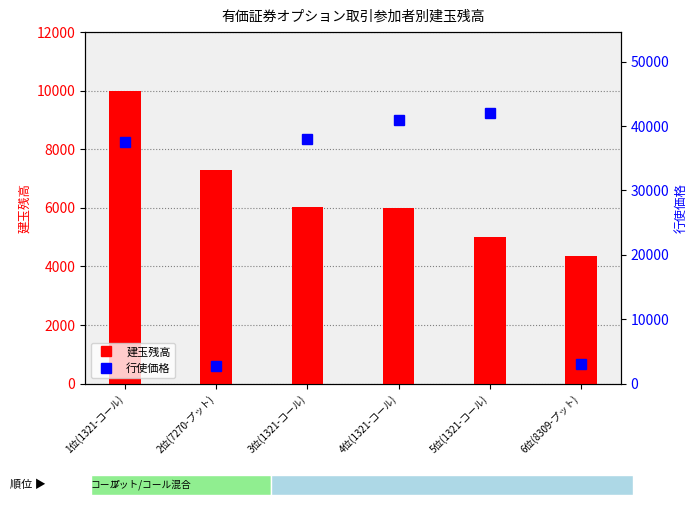

Which category has the highest value in the 行使価格 series?

5位(1321-コール)